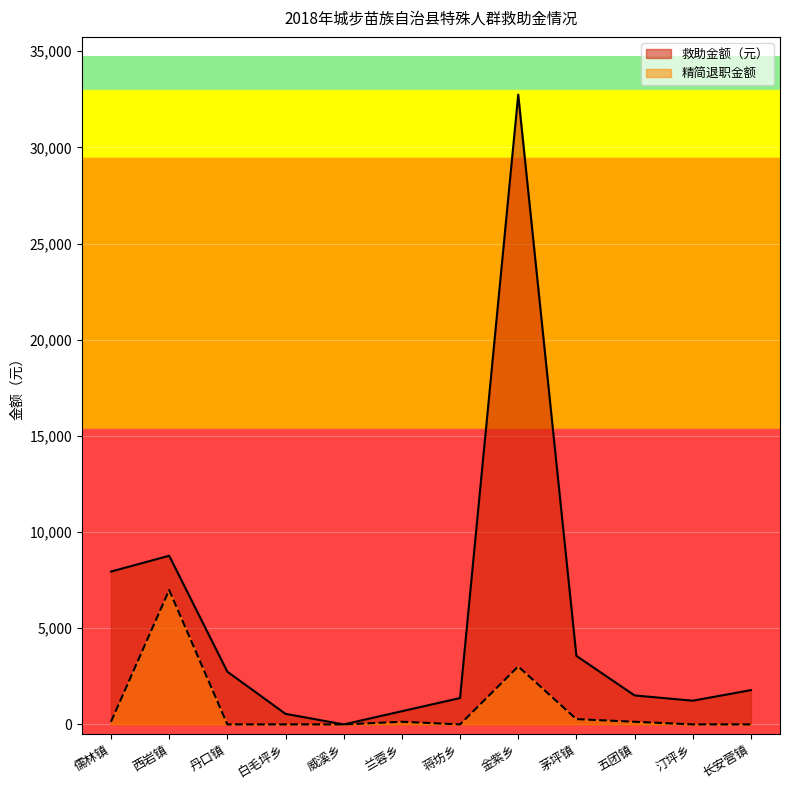

What are all the series names shown in the legend?

救助金额（元）, 精简退职金额